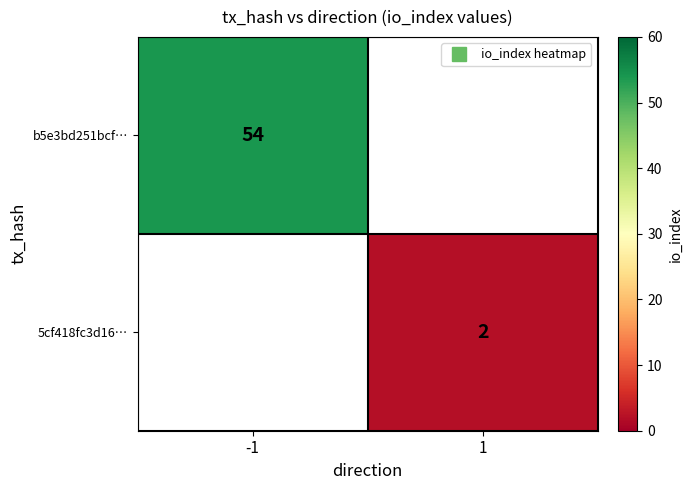

List the labels in order of 5cf418fc3d16… value, largest first.

-1, 1